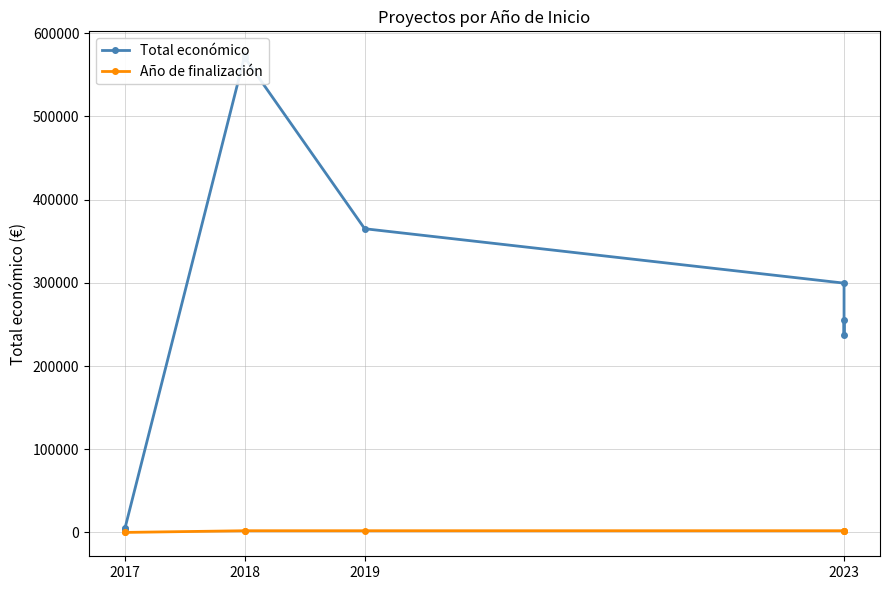

Which series has the widest spread of values?

Total económico